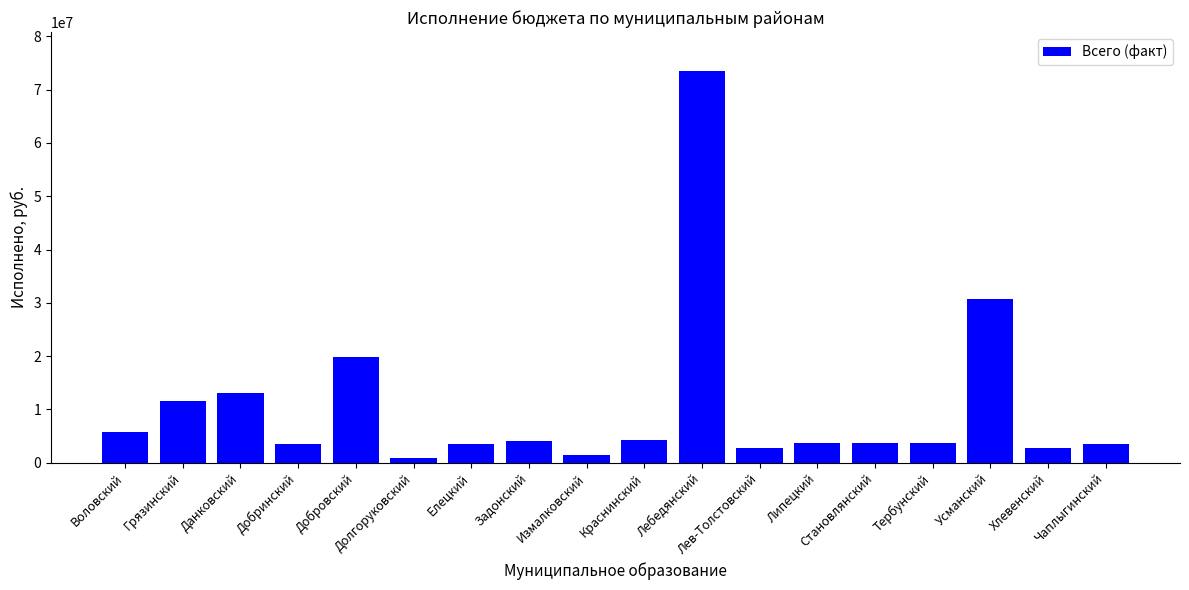

What is the difference between the second highest and minimum values?

29851322.6